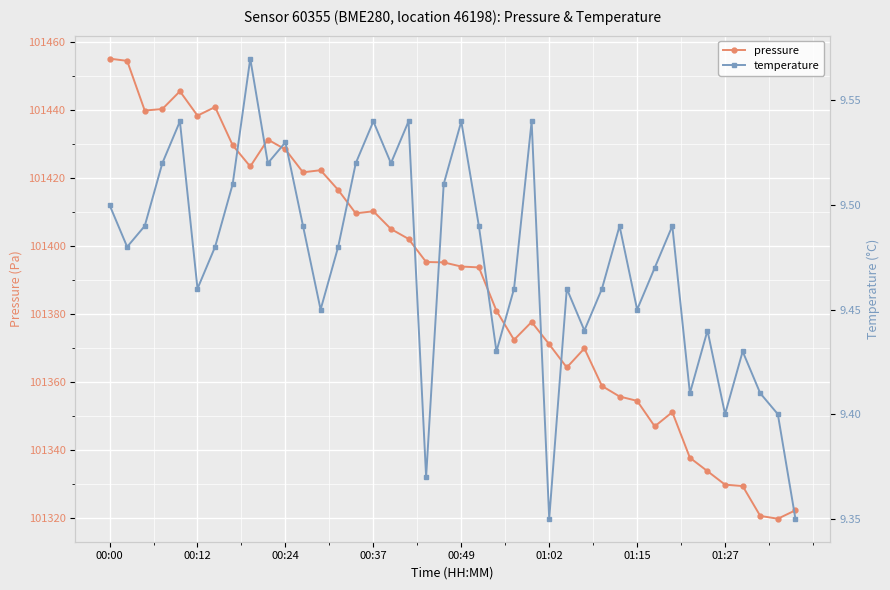

Is it true that pressure equals 101329.4 at 36?

True